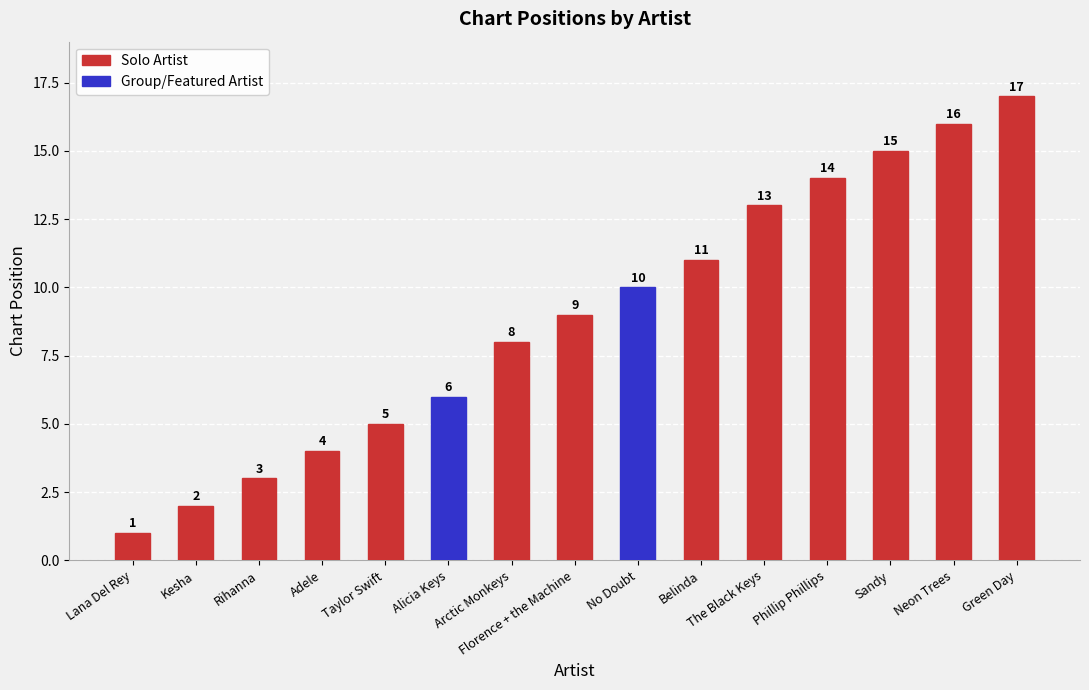

At which label is the value closest to 10?

No Doubt